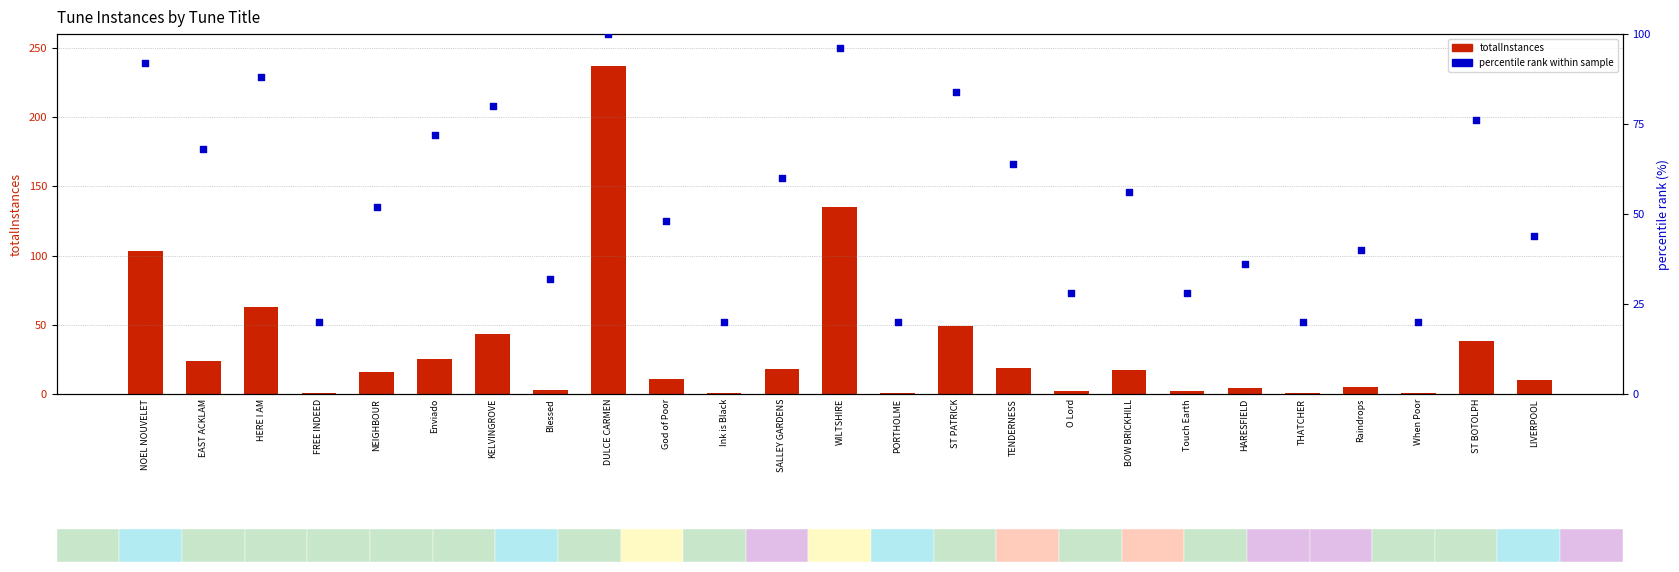

What are all the series names shown in the legend?

totalInstances, percentile rank within sample